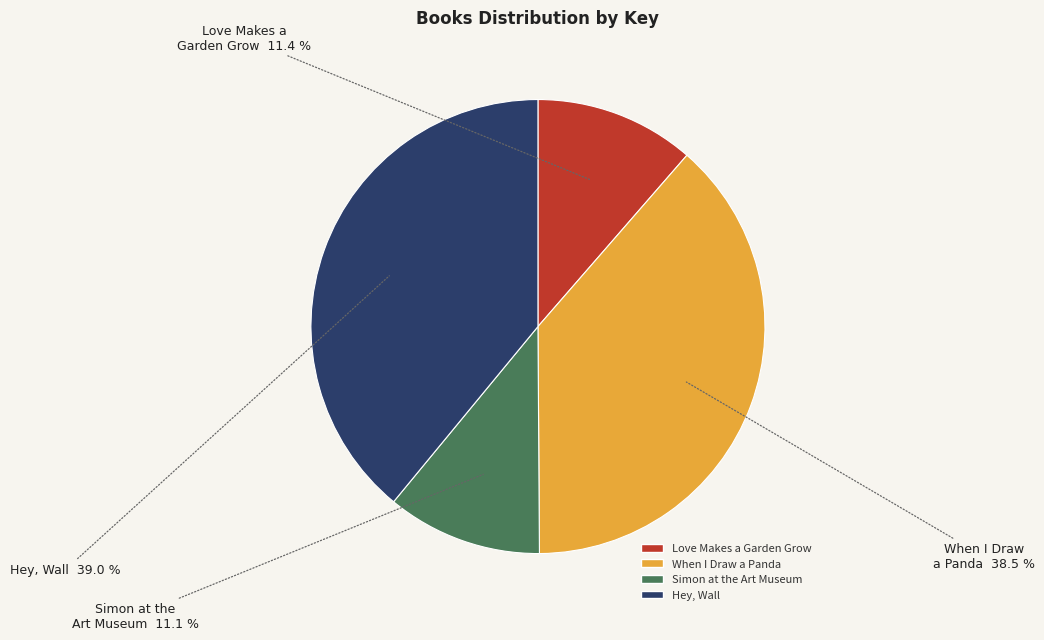

How many segments does this pie chart have?

4